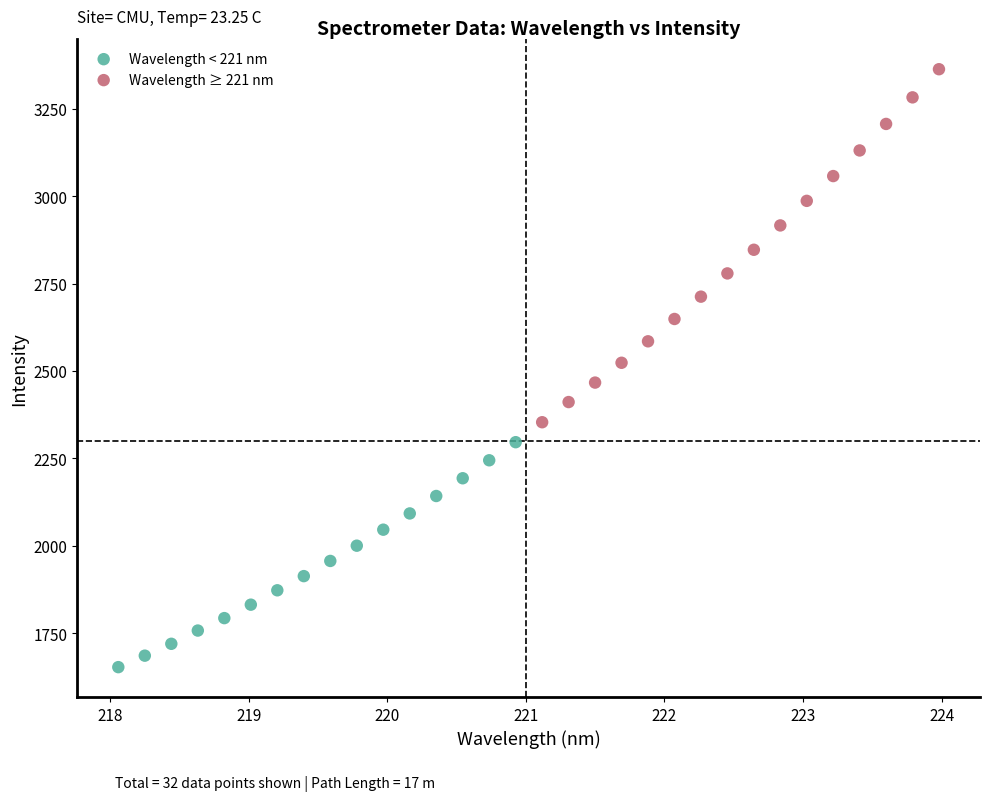

Which series contains the lowest Y value?

Wavelength < 221 nm